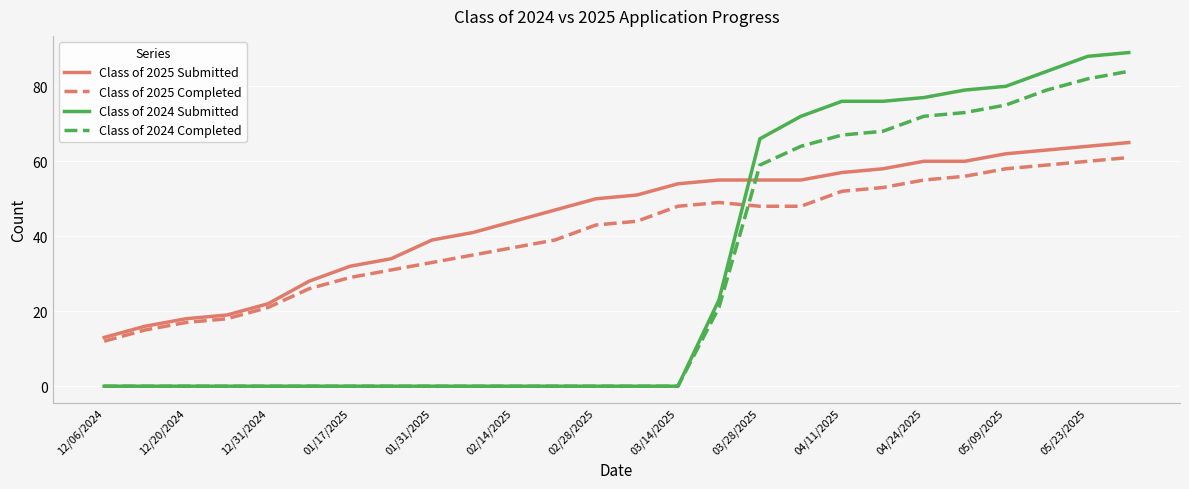

List the series in order of their peak value, highest first.

Class of 2024 Submitted, Class of 2024 Completed, Class of 2025 Submitted, Class of 2025 Completed